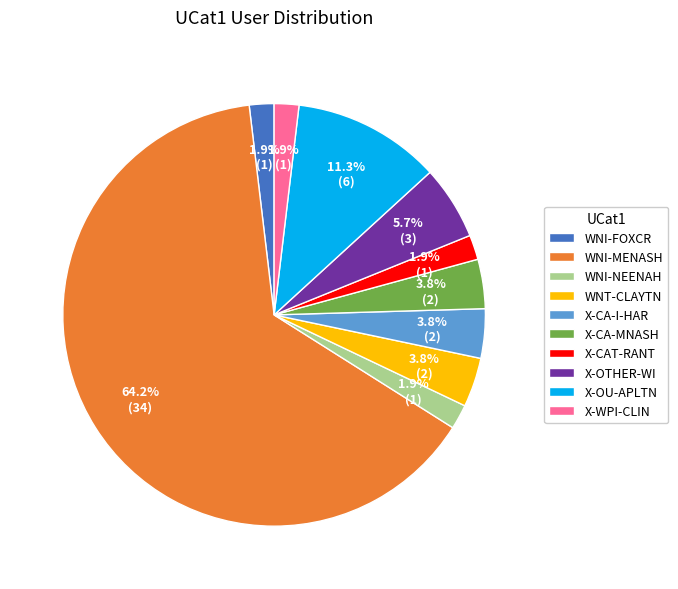

How many segments does this pie chart have?

10